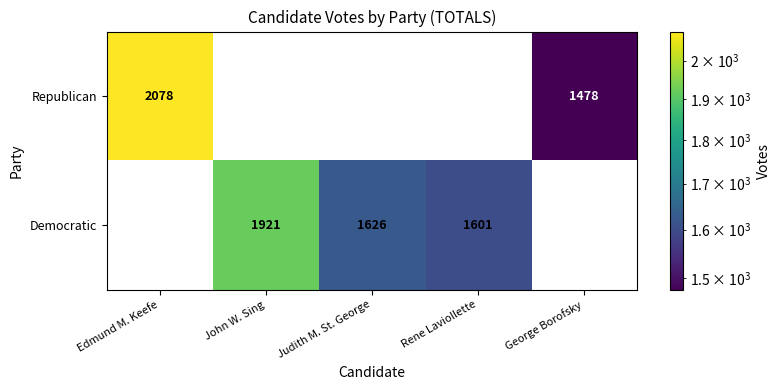

At which label does Democratic reach its peak?

John W. Sing